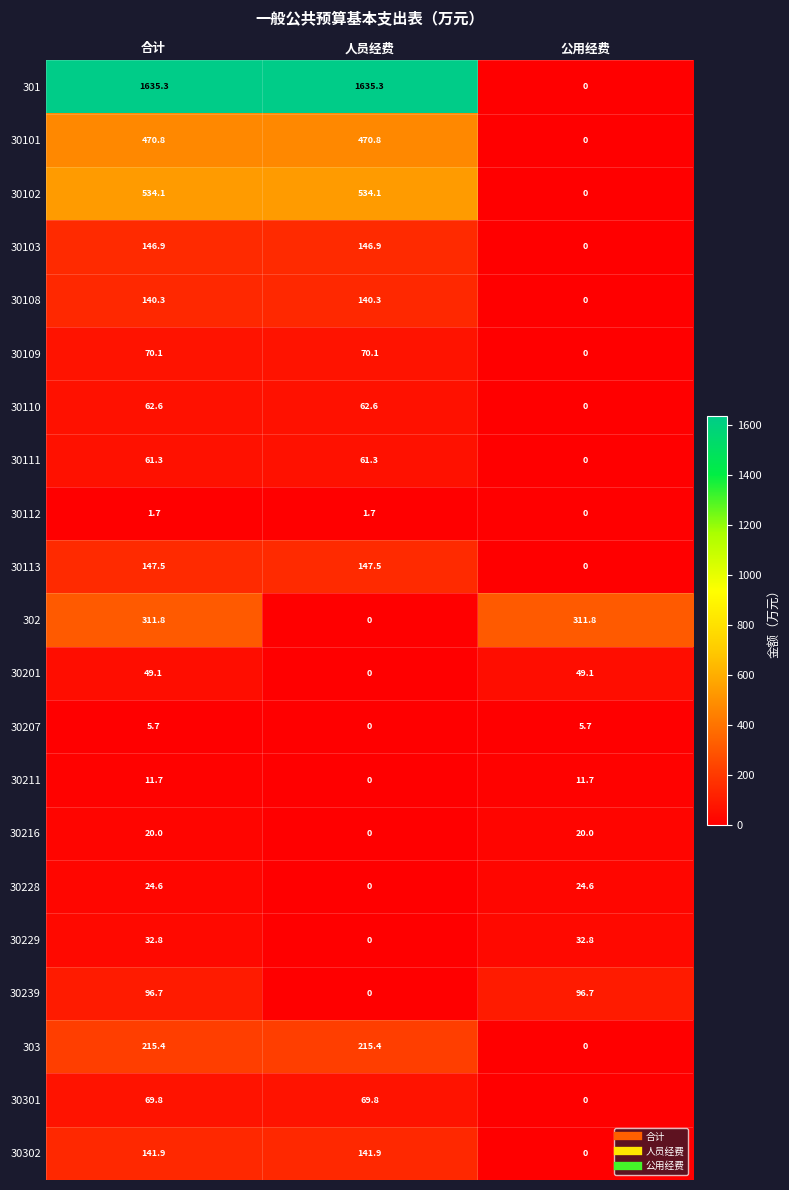

What is the difference between the maximum and minimum values in the 30111 series?

61.3